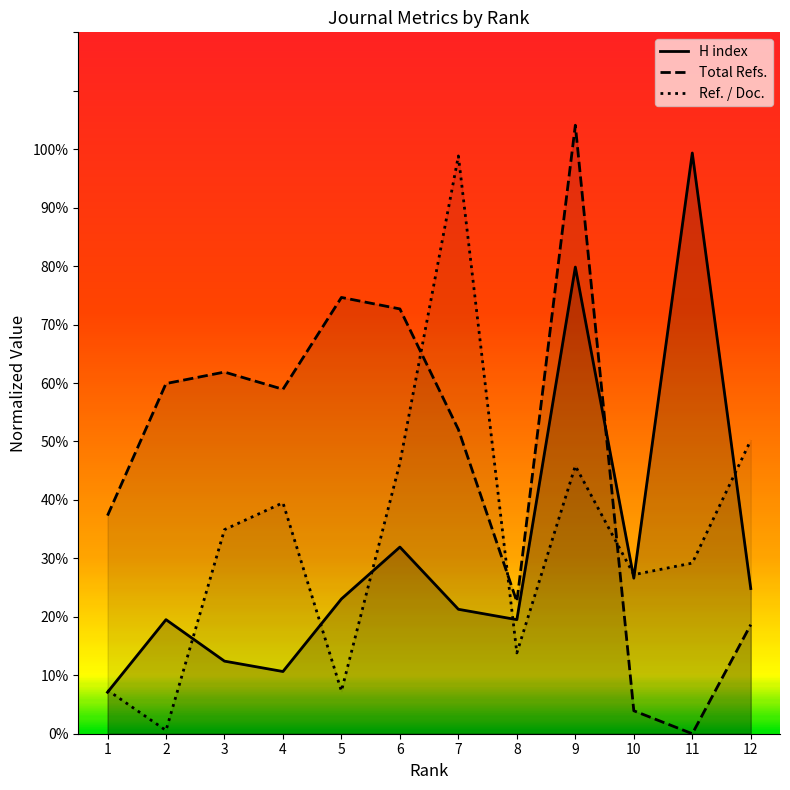

Where is Ref. / Doc. nearest to the value 49?

12